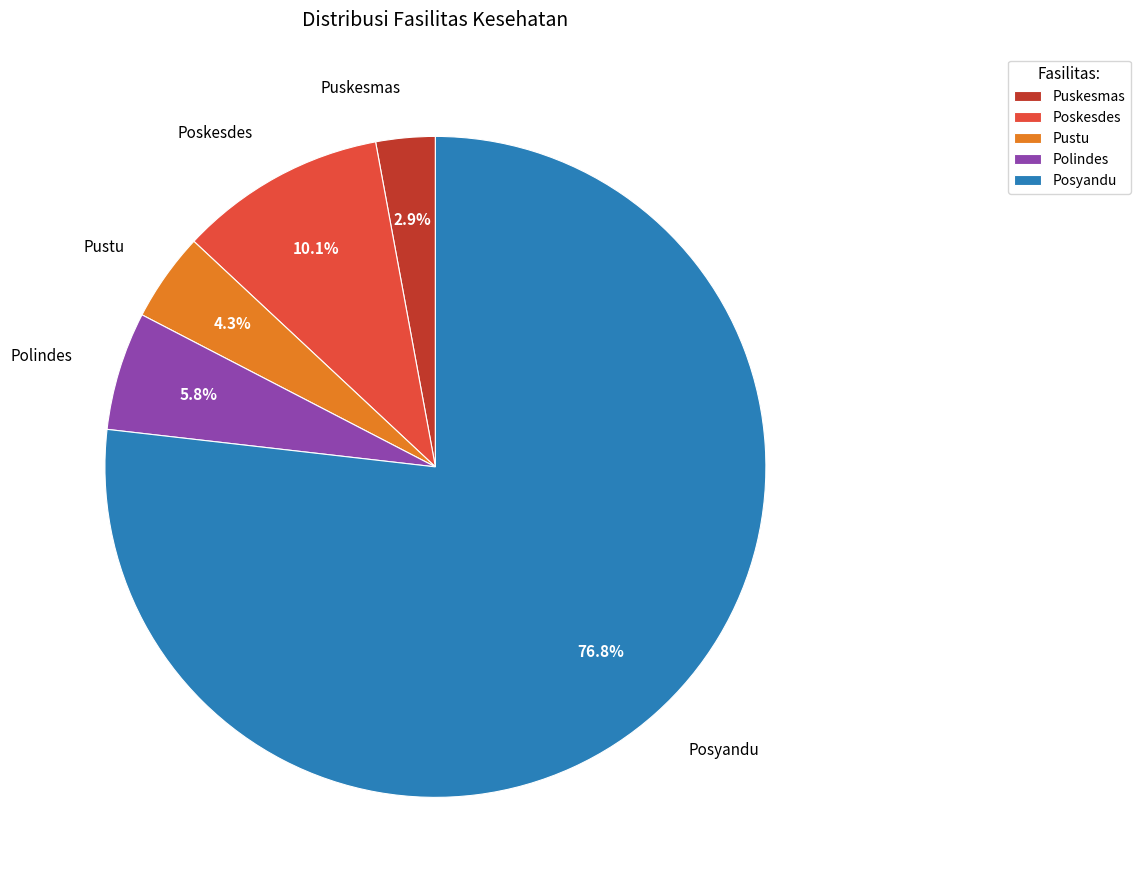

Which category has the smallest portion of the pie?

Puskesmas